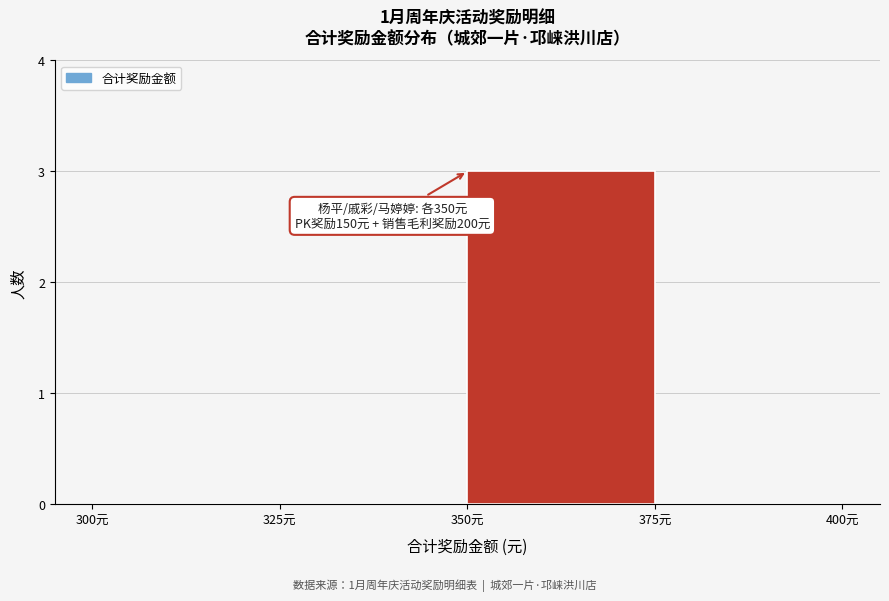

Which range on the x-axis has the tallest bar?

350 to 375